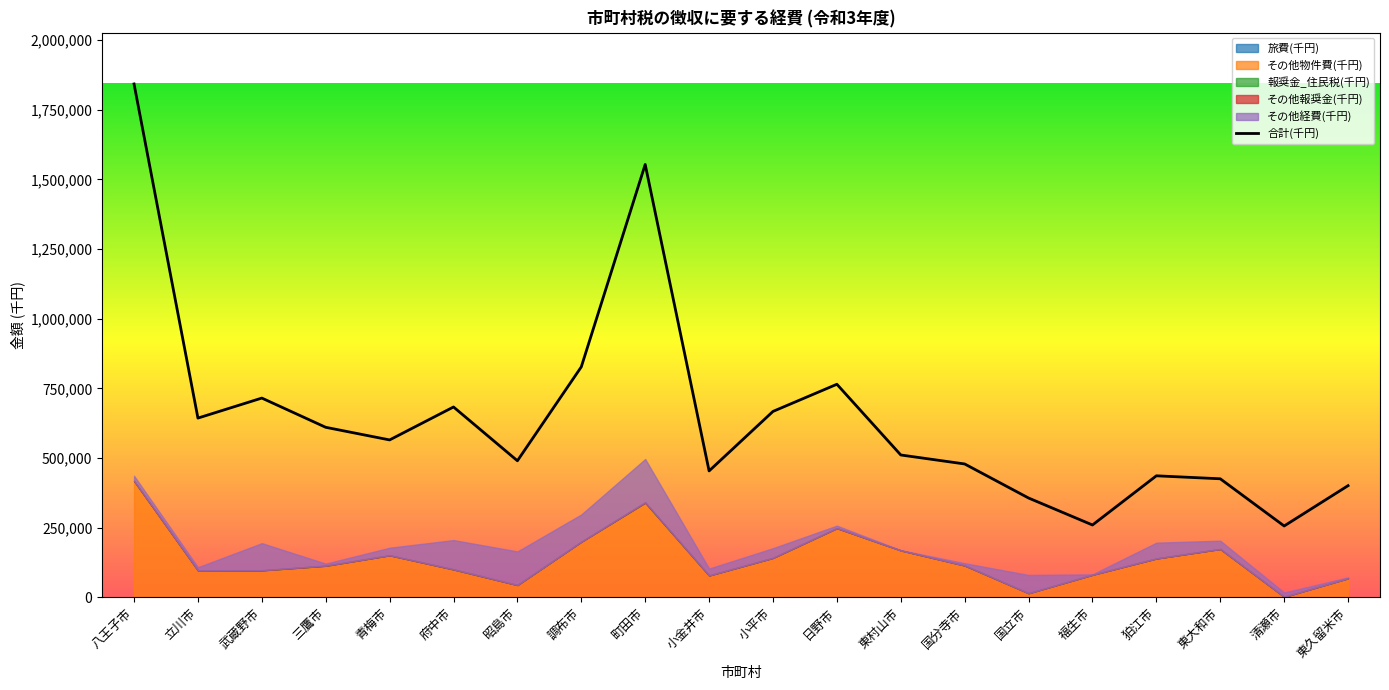

Reading left to right, extract all data points from this chart.

八王子市=1842238	立川市=643212	武蔵野市=715036	三鷹市=610123	青梅市=564836	府中市=683061	昭島市=490042	調布市=827051	町田市=1553369	小金井市=453598	小平市=667169	日野市=764609	東村山市=510822	国分寺市=478582	国立市=356379	福生市=259641	狛江市=436094	東大和市=425406	清瀬市=256053	東久留米市=400717